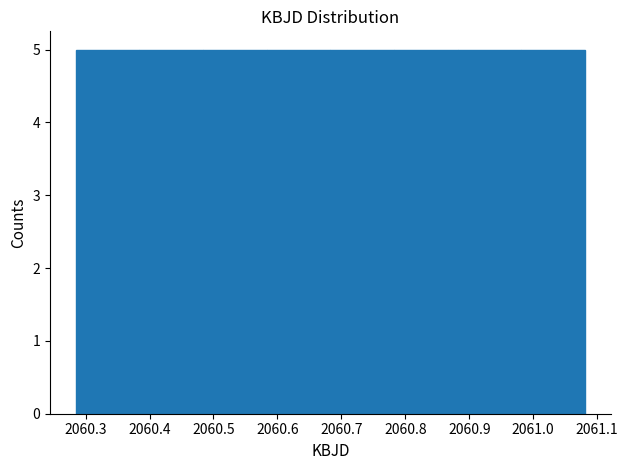

Reading left to right, list every bar in this chart as the range it spans on the x-axis followed by its height. Neither the bar edges nor the heights are printed on the chart, so give them approximately, as read against the axes.

2060.28 to 2060.38: 5
2060.38 to 2060.48: 5
2060.48 to 2060.58: 5
2060.58 to 2060.68: 5
2060.68 to 2060.78: 5
2060.78 to 2060.88: 5
2060.88 to 2060.98: 5
2060.98 to 2061.08: 5